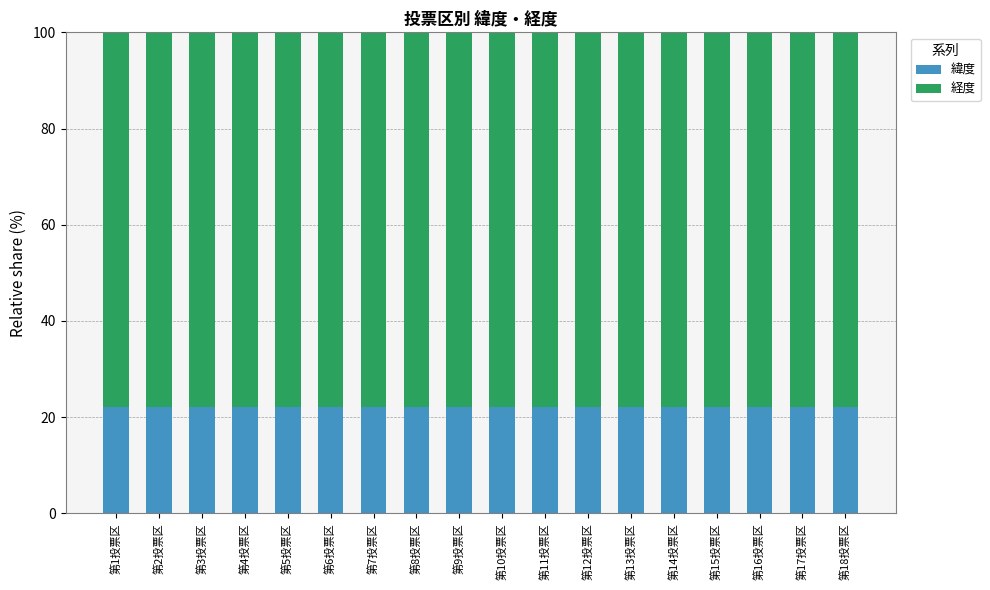

The 緯度 series shows 22.2 at 第15投票区. True or false?

True